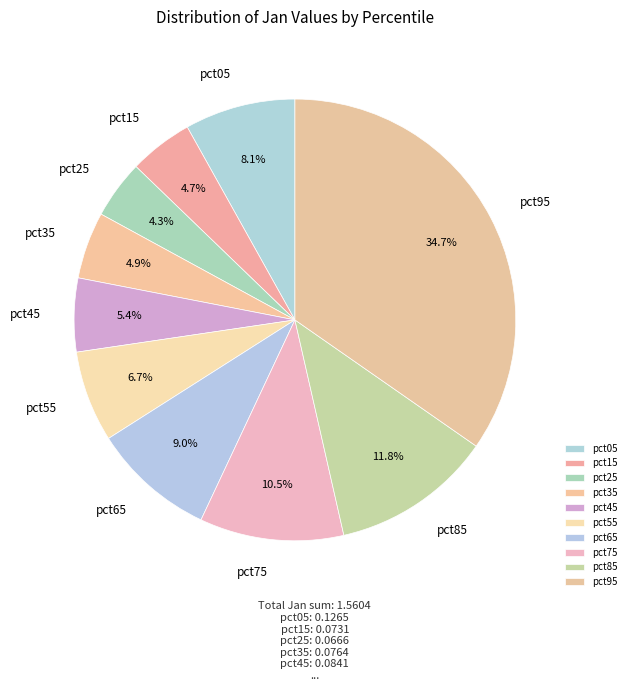

To the nearest percent, what portion does pct15 represent?

5%